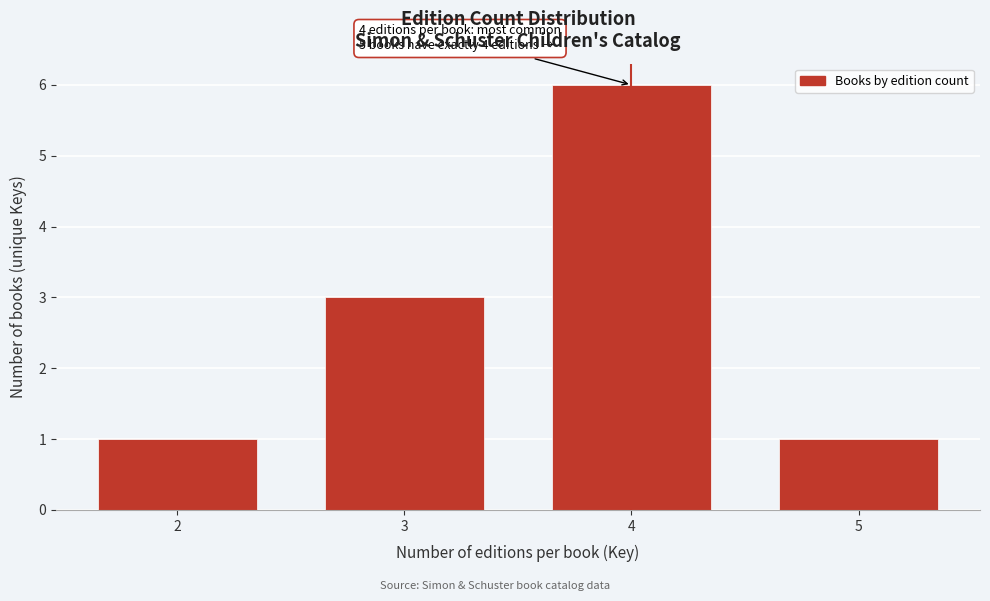

Reading left to right, transcribe all the data shown in this chart.

1	3	6	1